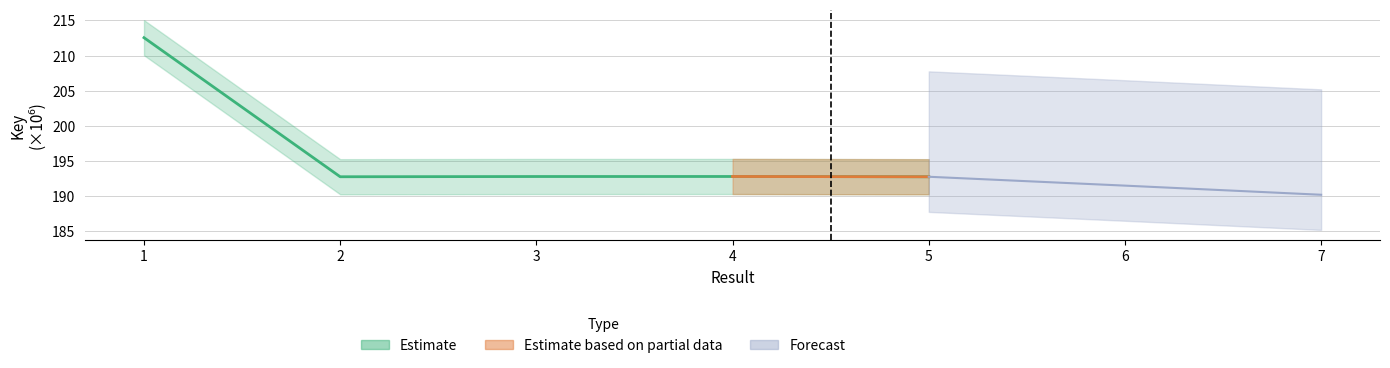

At which category does the data reach its first local valley?

2